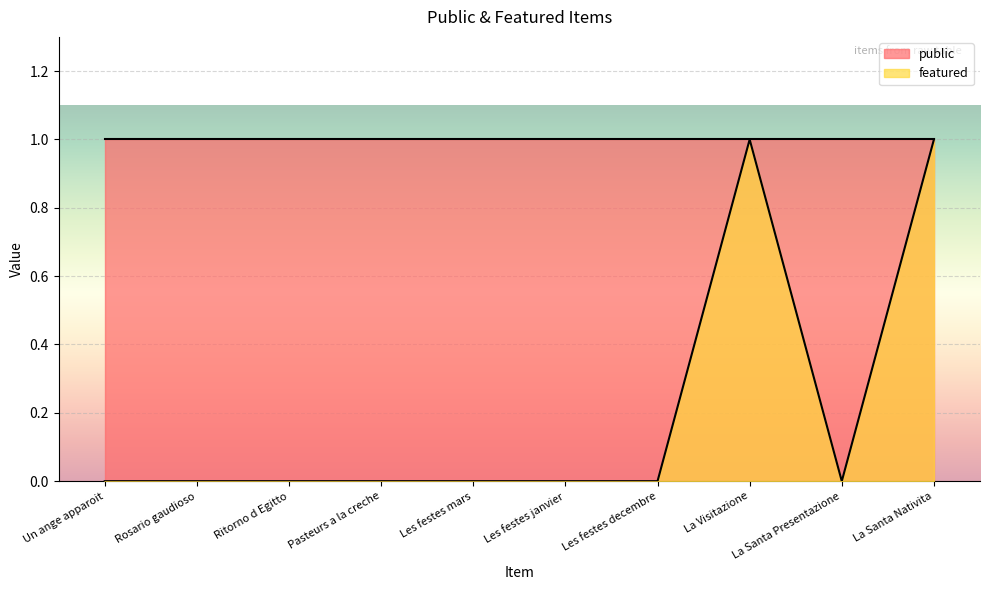

What value does the data have at La Santa Nativita?

1